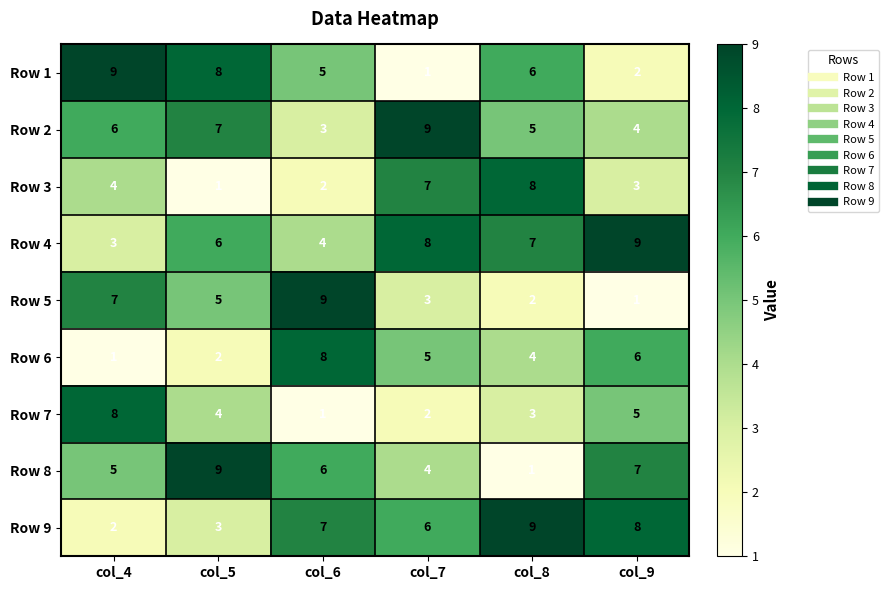

What is the total value across all series at col_8?

45